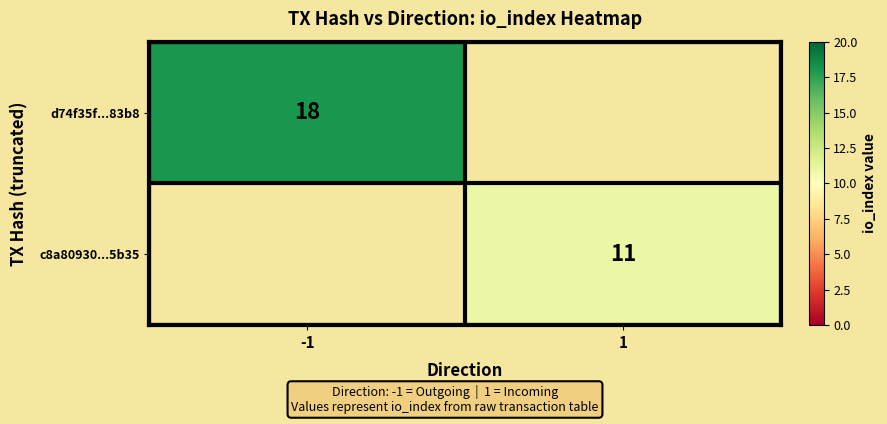

The value of c8a80930...5b35 at 1 is 11. True or false?

True